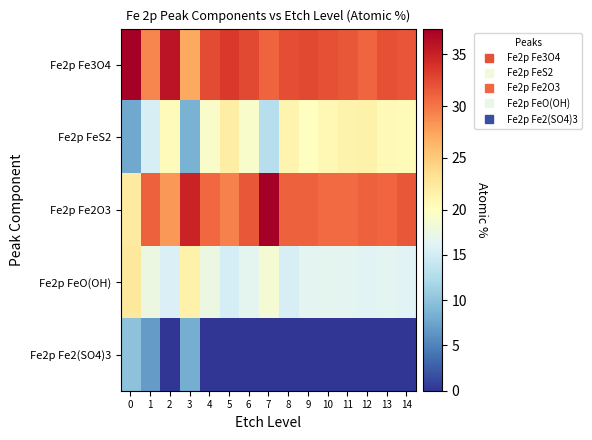

What is the spread (max minus min) of values at 12?

31.2